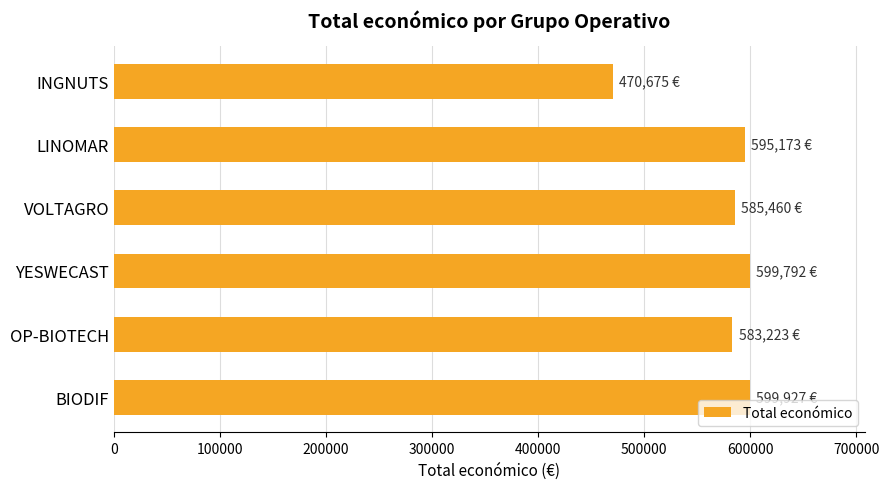

How many values are below 595173?

3